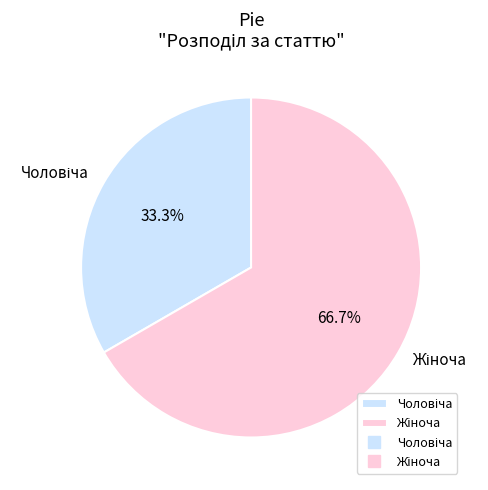

Is there any slice that represents more than half of the pie?

Yes